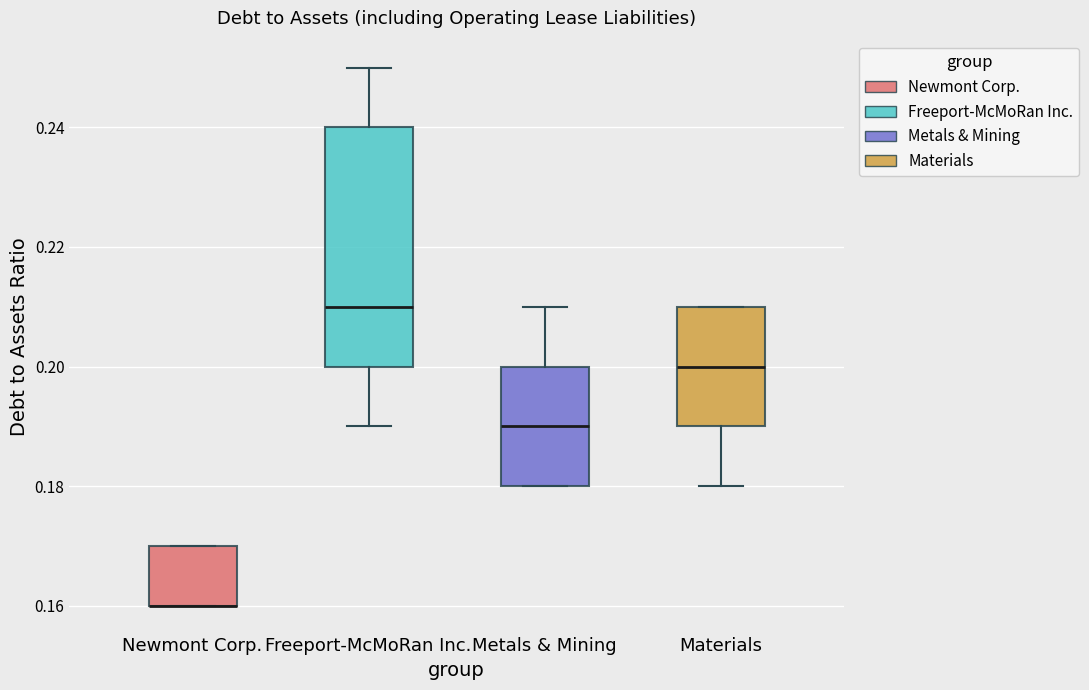

Where is the upper edge of the box for Freeport-McMoRan Inc. on the y-axis? The values are not printed on the chart, so give them approximately, as read against the axis.

0.24